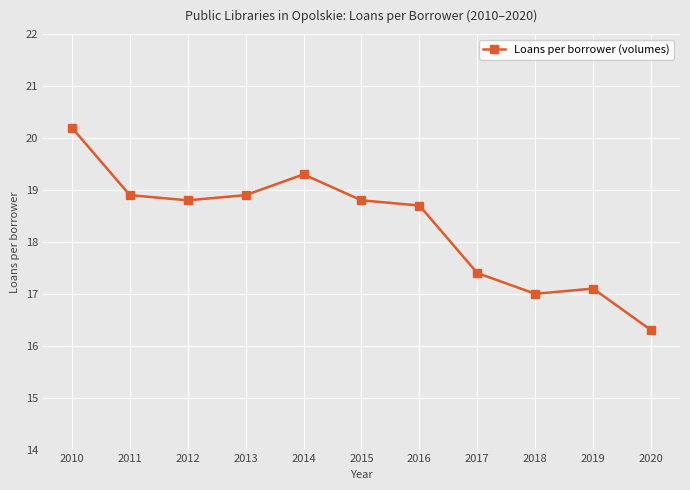

Reading left to right, what are all the values shown in this chart?

20.2	18.9	18.8	18.9	19.3	18.8	18.7	17.4	17.0	17.1	16.3